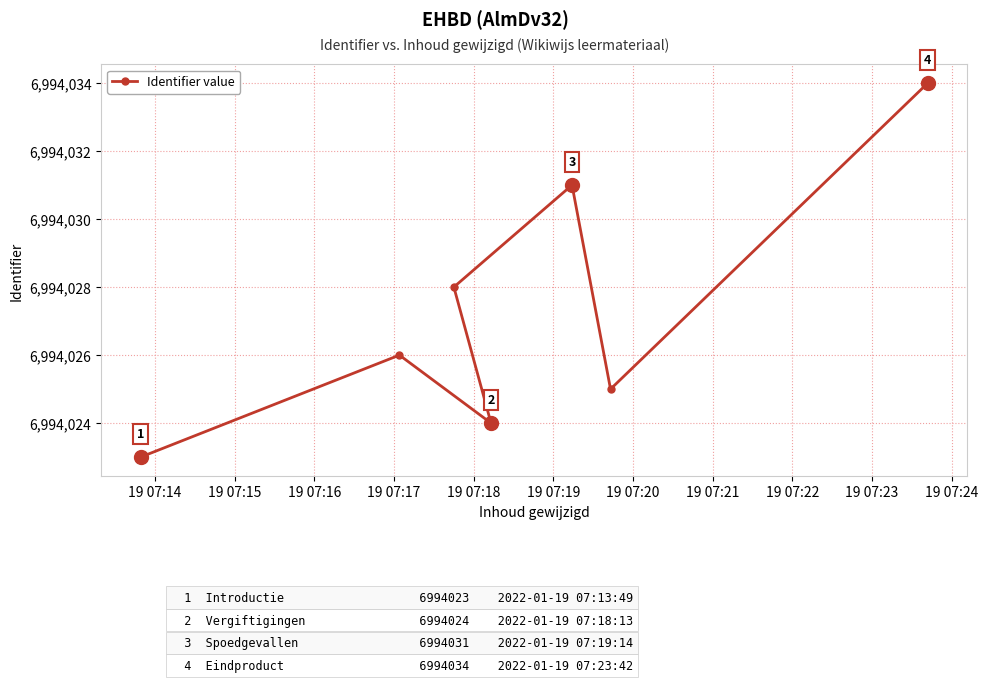

How many data points are less than 6994026?

3